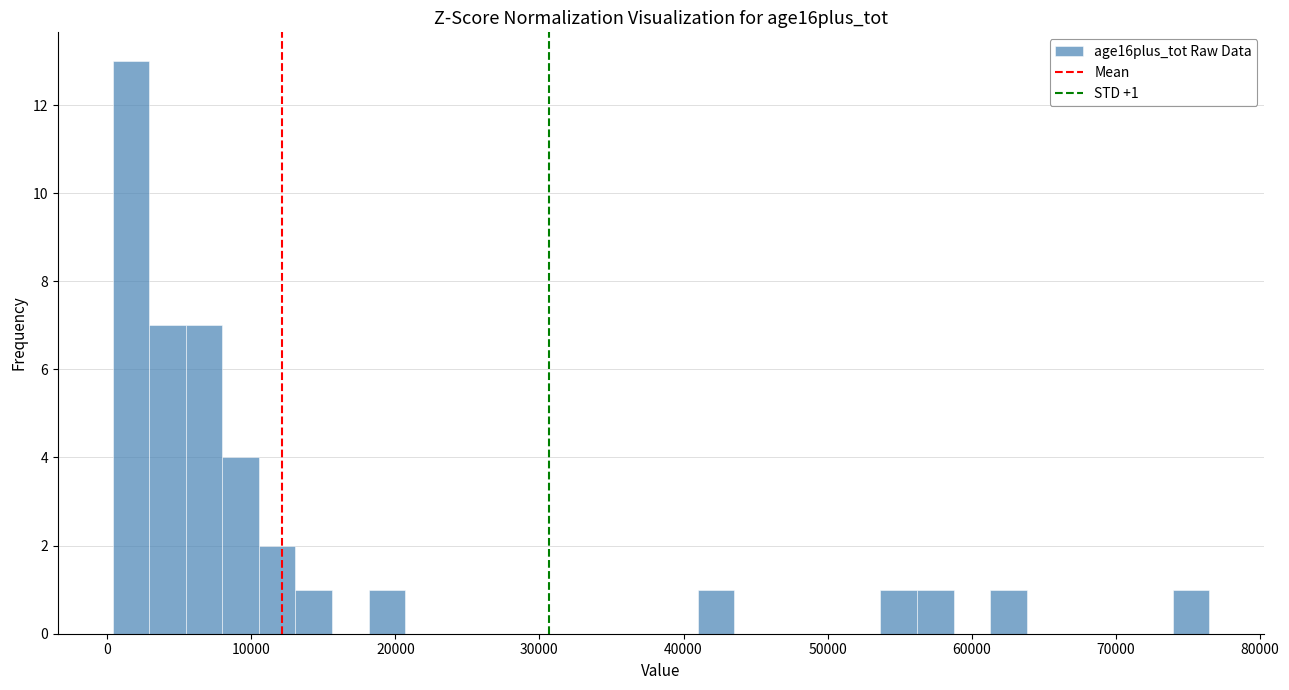

Around what value on the x-axis is the tallest bar? Give the approximate position of its centre, as read against the axis.

2000